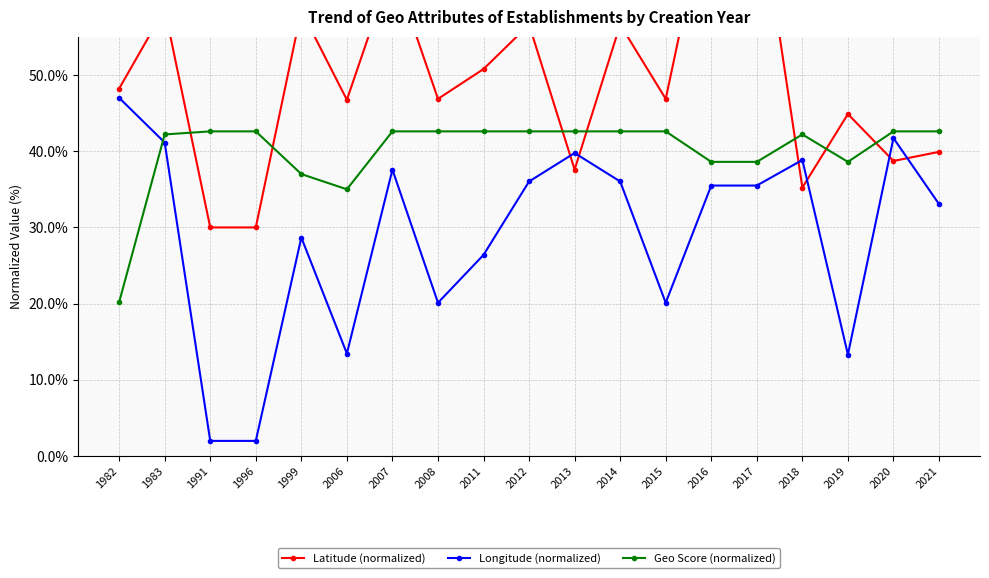

Where is the first local maximum for Geo Score (normalized)?

2018